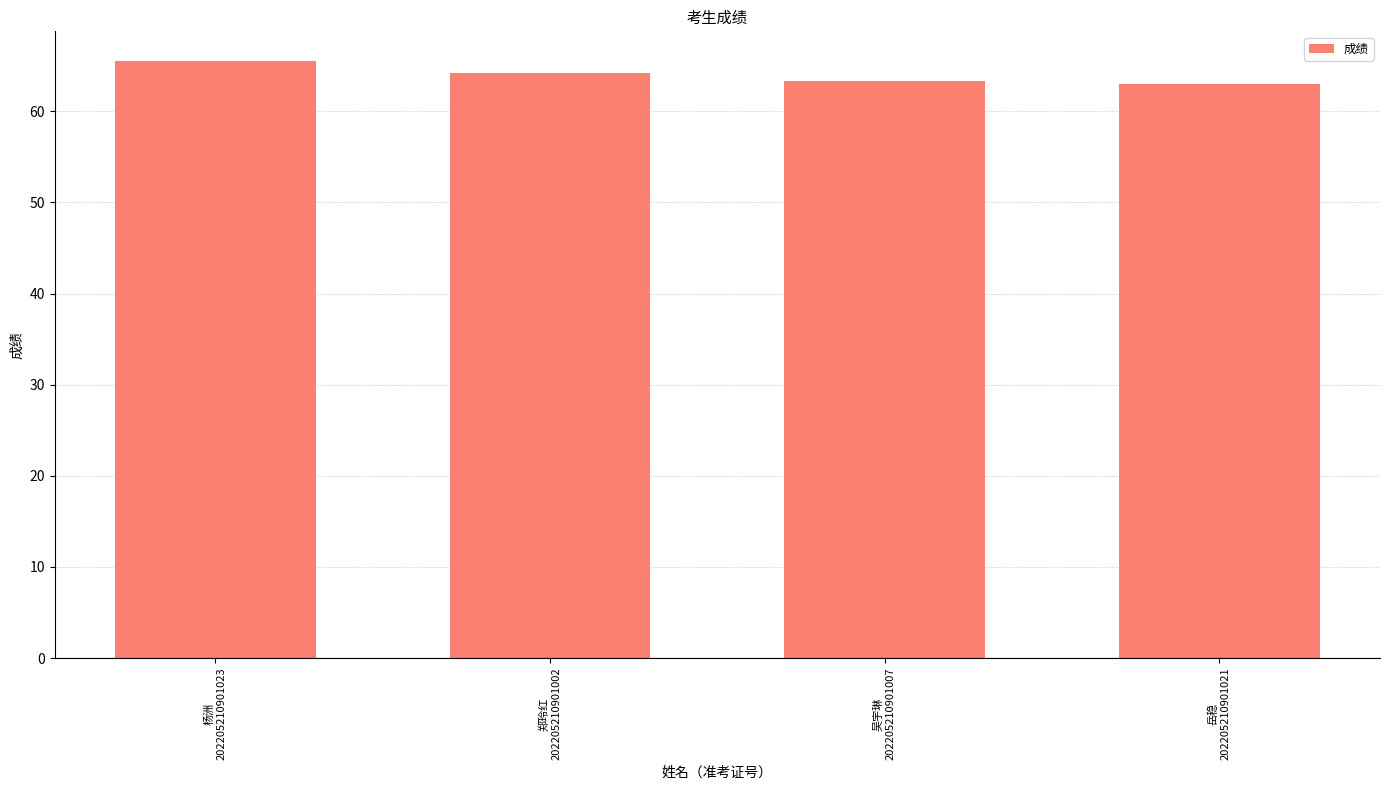

Reading right to left, list all the values displayed in this chart.

63.0	63.3	64.2	65.5